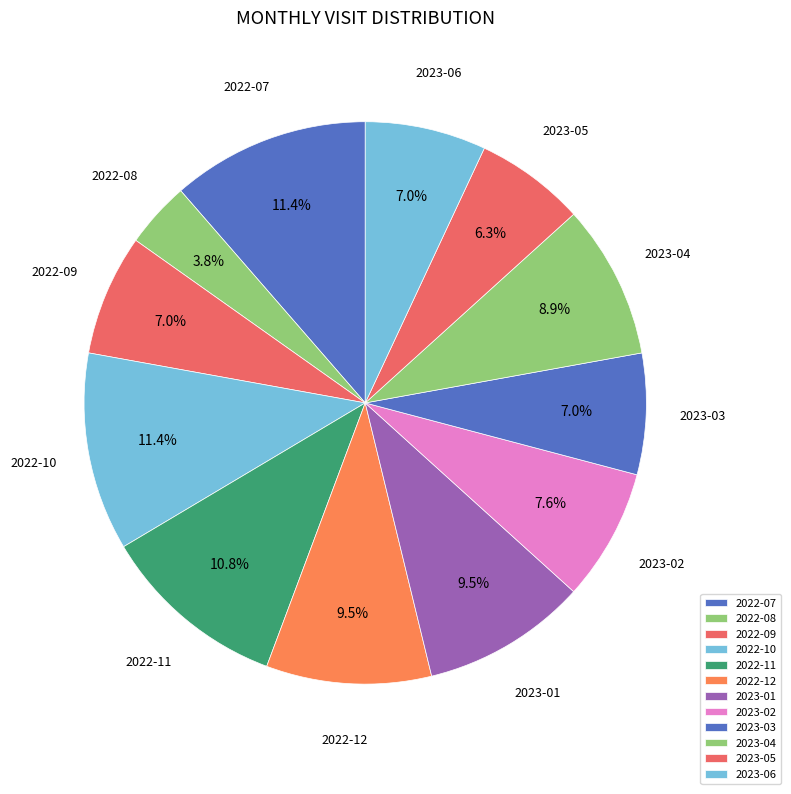

How many segments does this pie chart have?

12